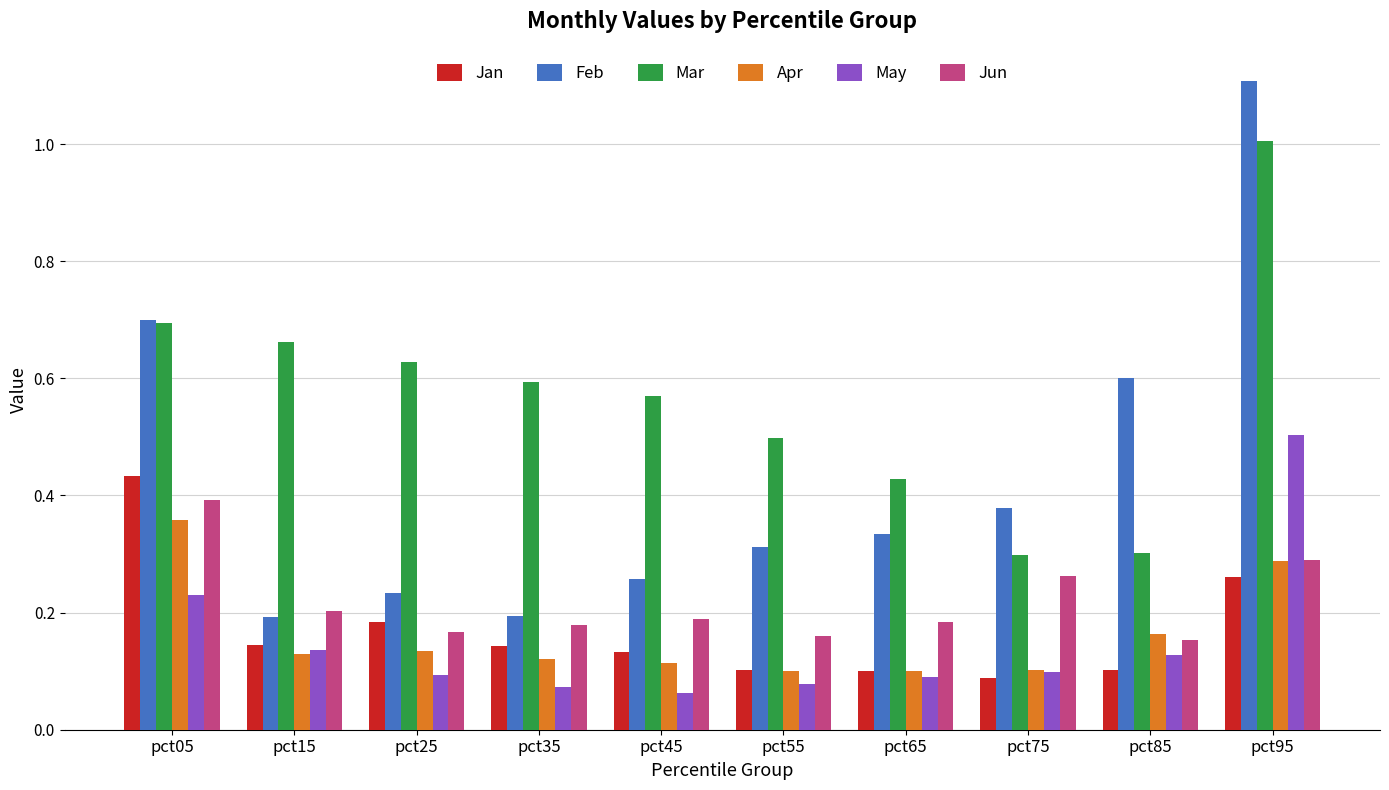

What is the total value across all series at pct25?

1.4